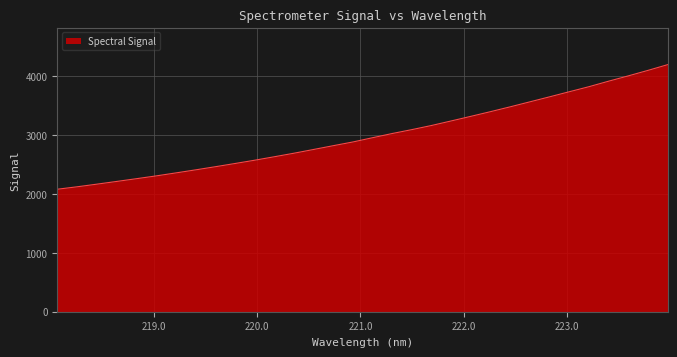

What is the minimum value shown in the chart?

2080.4